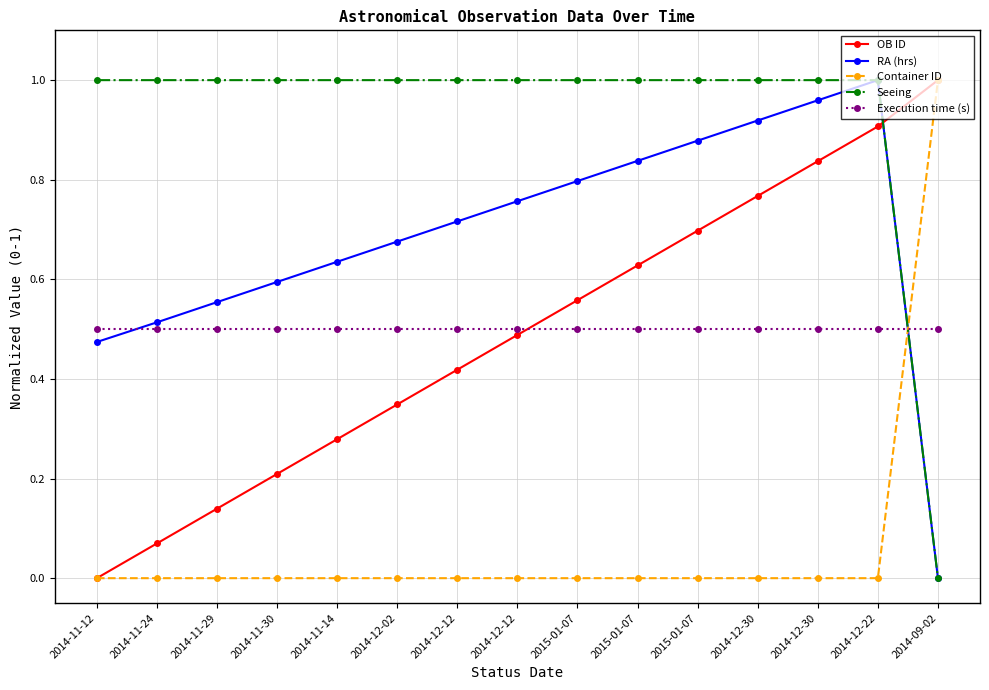

What is the difference between the RA (hrs) values at 2014-11-12 and 2015-01-07?

0.3